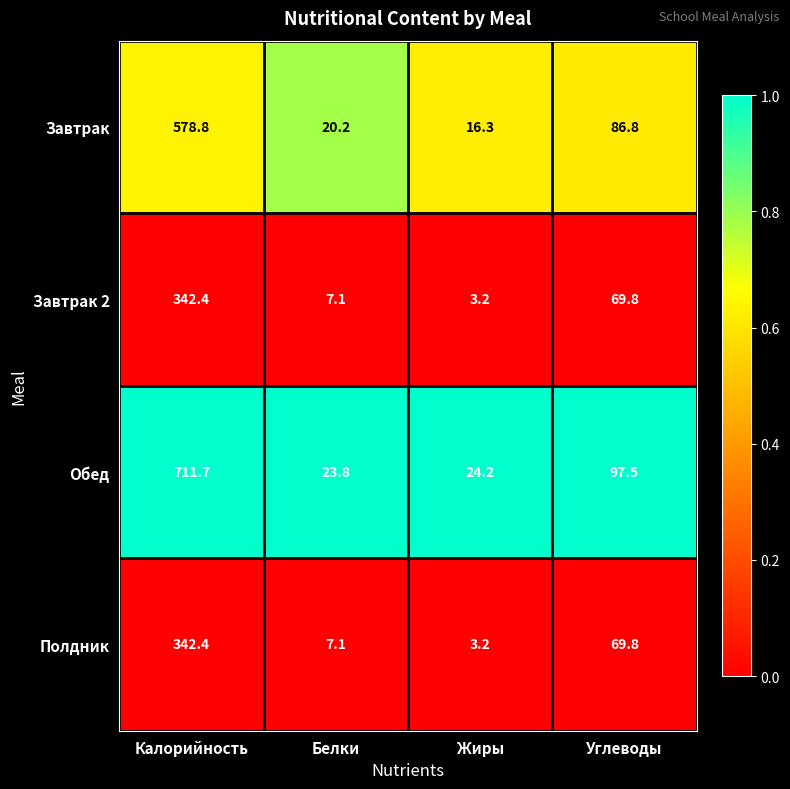

Which label corresponds to the largest value in the chart?

Калорийность